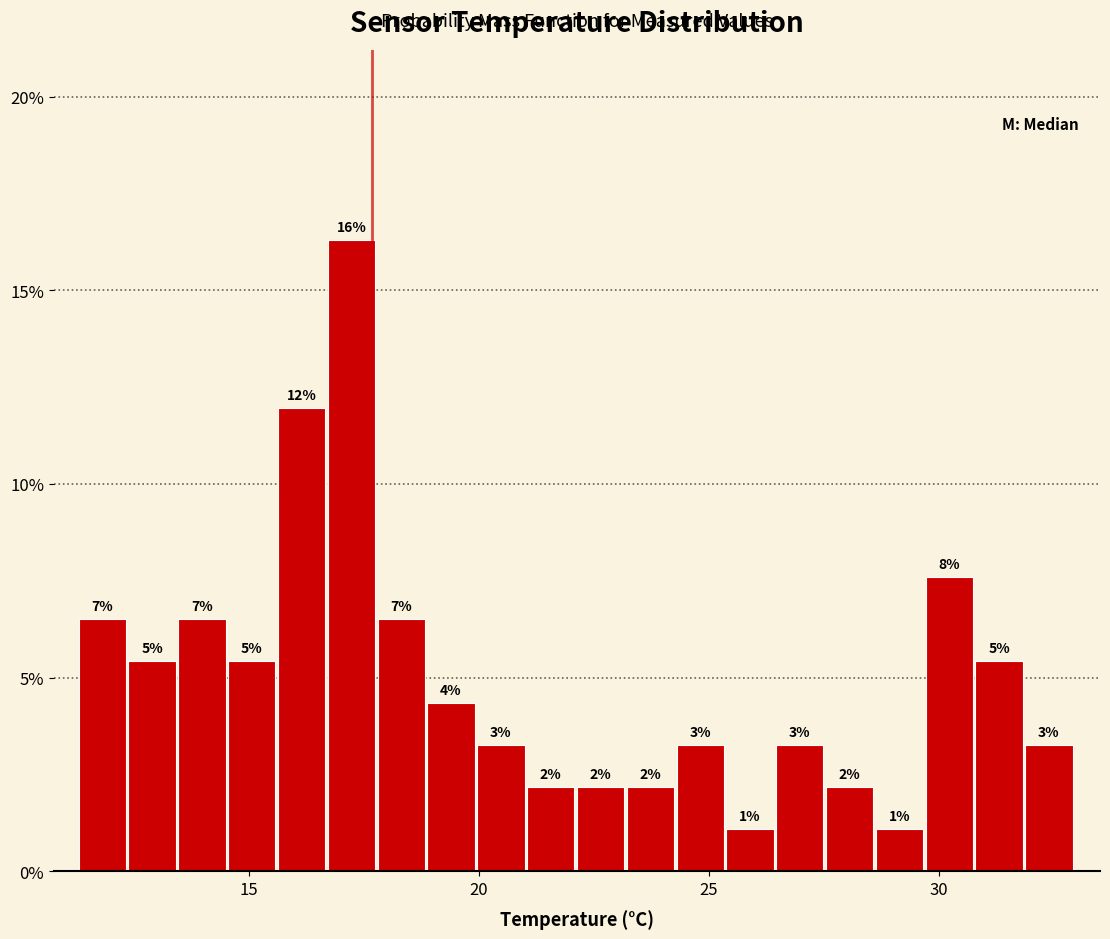

Read against the x-axis, roughly where is the centre of the tallest bar?

17.0